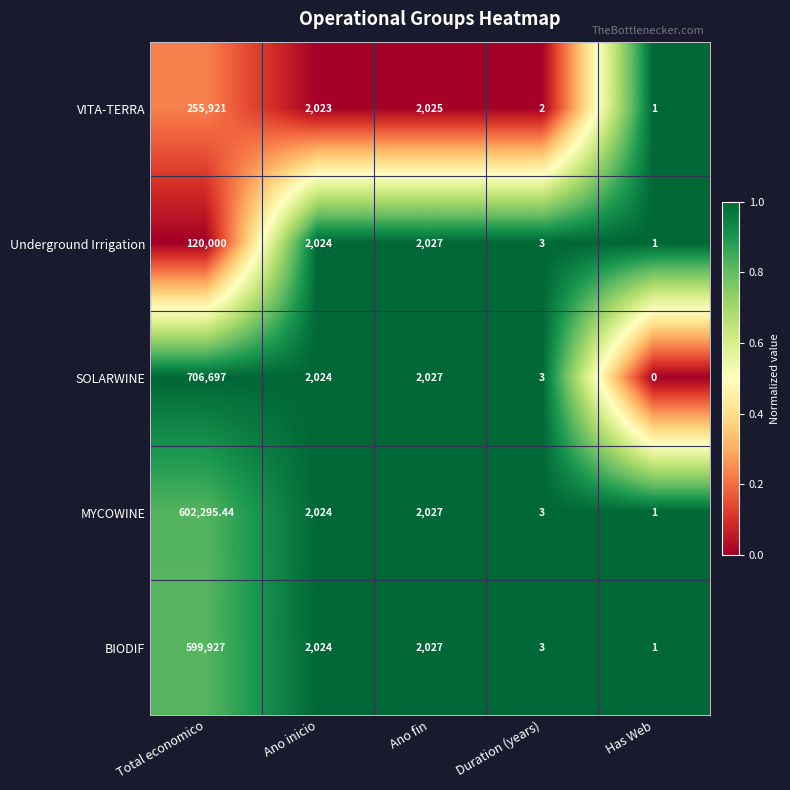

Which series has the largest total across all categories?

SOLARWINE